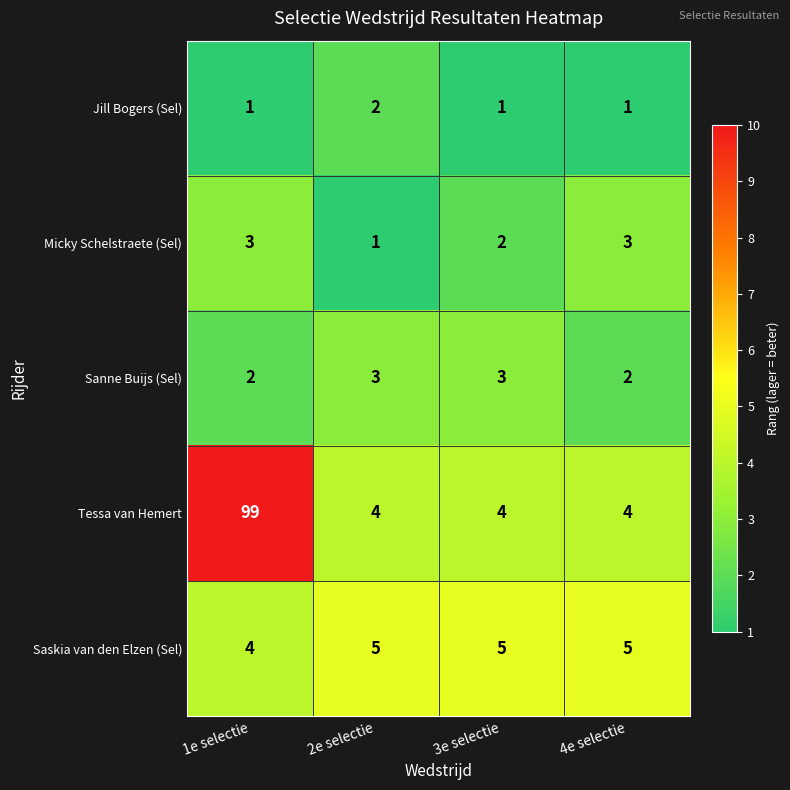

The Tessa van Hemert series shows 4 at 4e selectie. True or false?

True